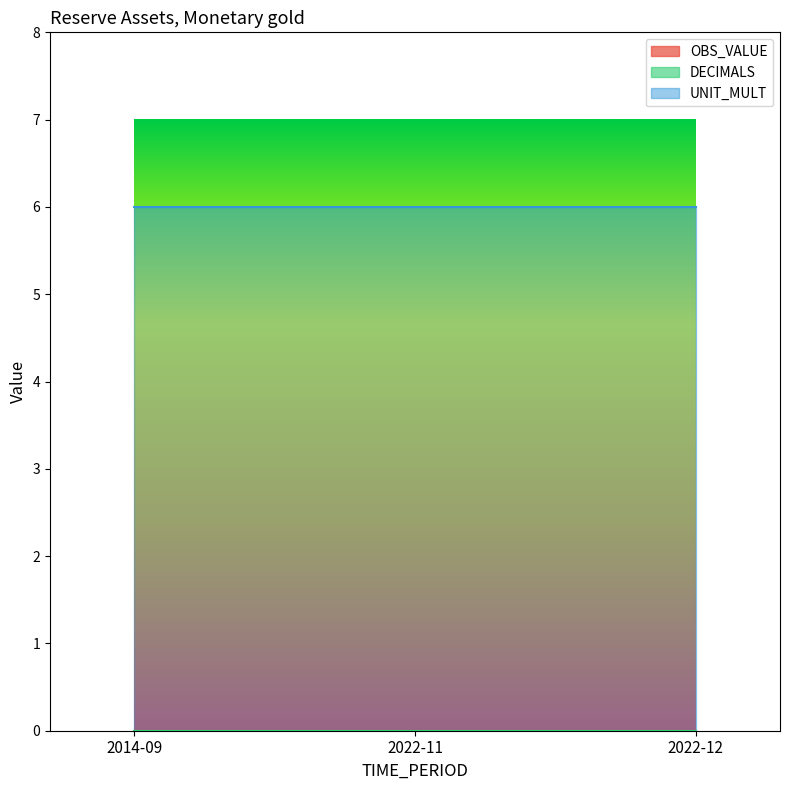

Where is DECIMALS nearest to the value 0?

2014-09